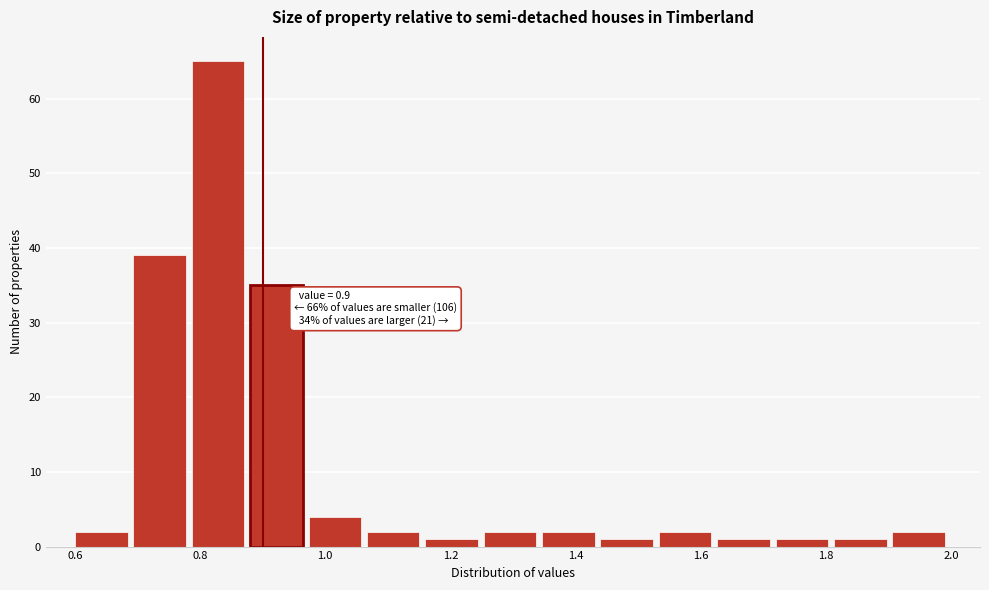

Over which range of the x-axis is the bar tallest?

0.78 to 0.88